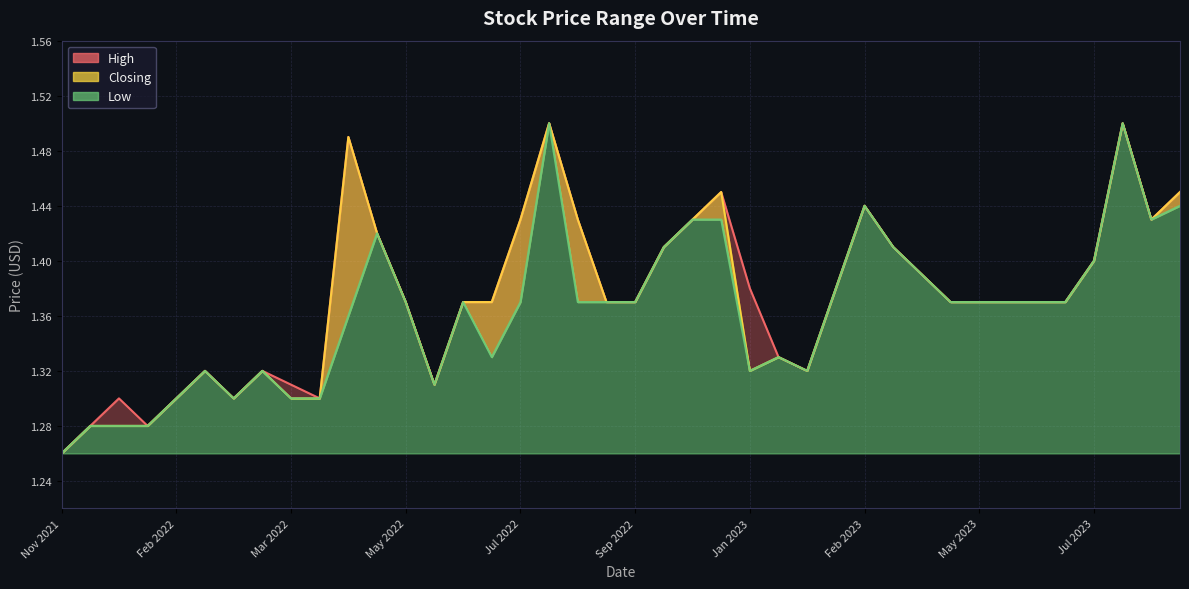

At which label is Closing closest to 1?

21/11/2021